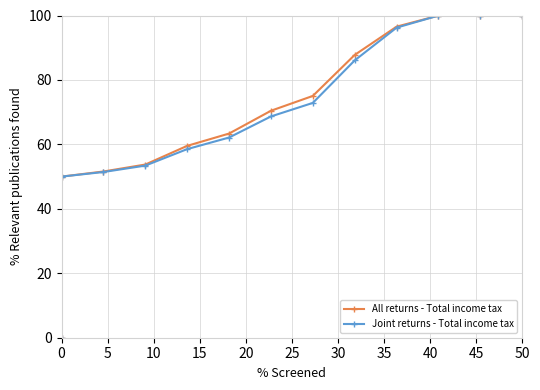

Rank the series by their average value, from highest to lowest.

All returns - Total income tax, Joint returns - Total income tax